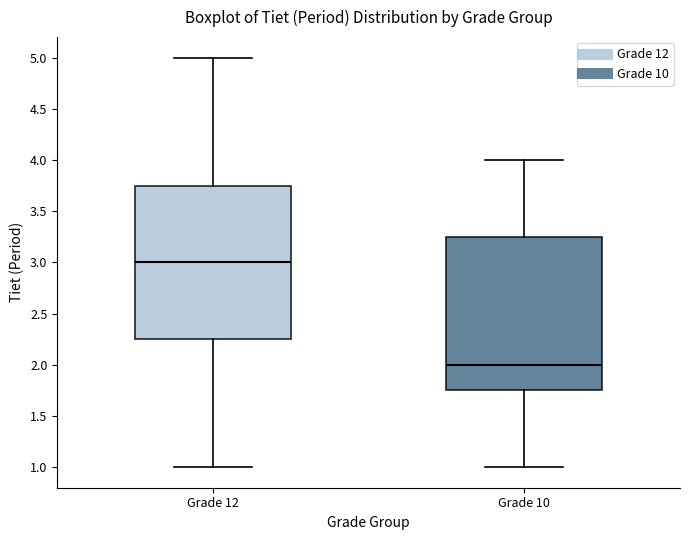

Reading left to right, transcribe this box plot: for each box, give where its median line is, the range the box spans, and where its two whiskers end, as read against the y-axis. The values are not printed on the chart, so give them approximately, as read against the axis.

Grade 12: median 3.00, box 2.25 to 3.75, whiskers 1.00 to 5.00
Grade 10: median 2.00, box 1.75 to 3.25, whiskers 1.00 to 4.00